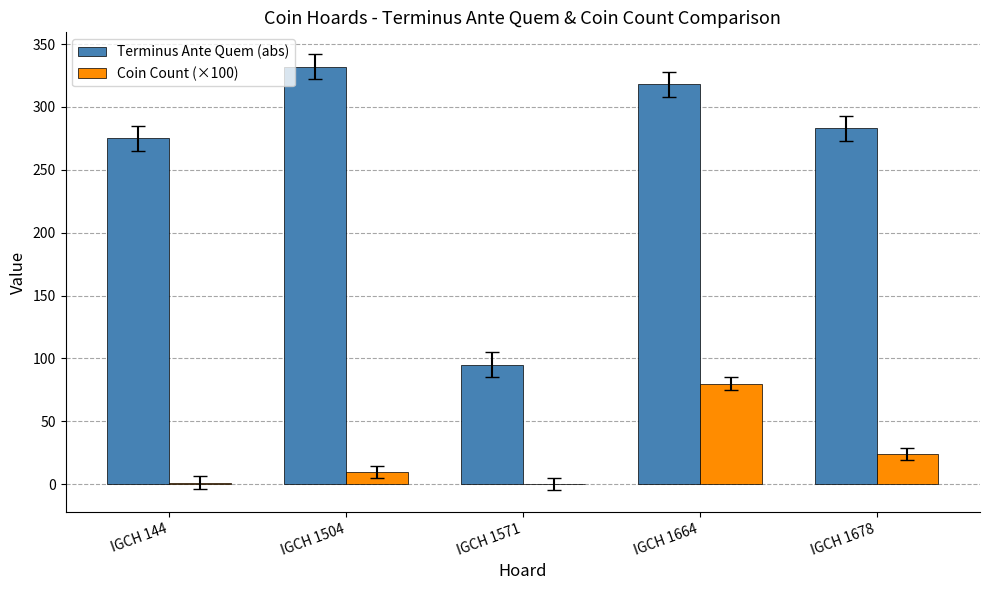

Which series changed the most between IGCH 1504 and IGCH 1664?

Coin Count (×100)